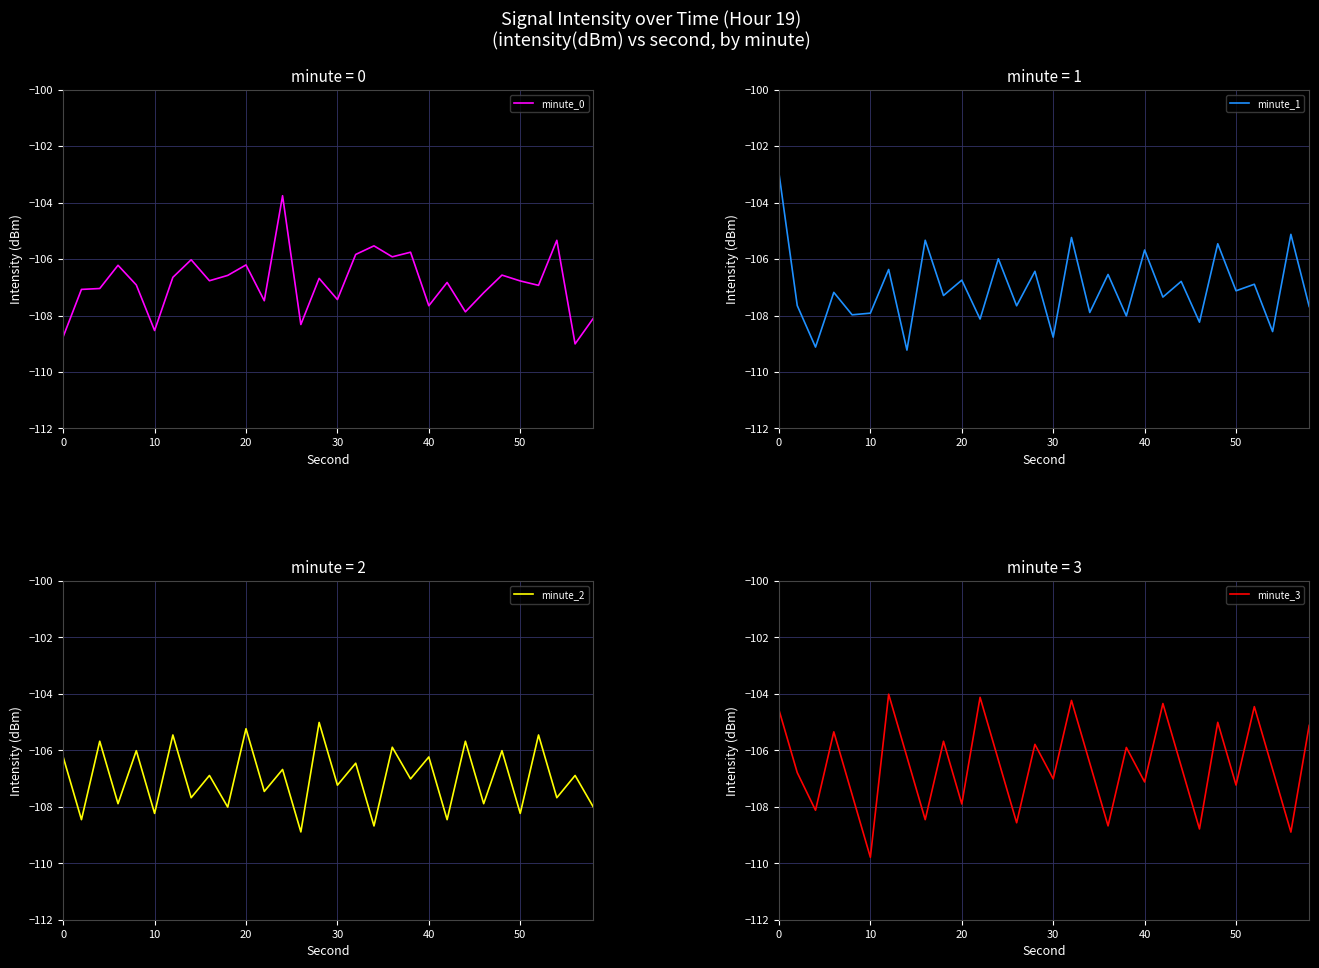

True or false: minute_2 and minute_3 intersect in this chart.

True